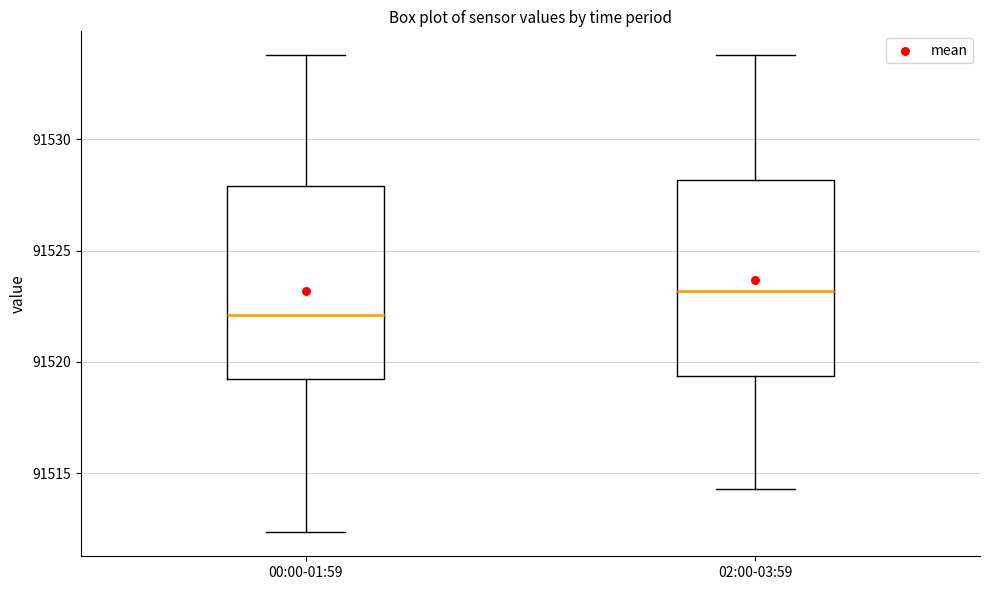

Which box's median line is the highest?

02:00-03:59